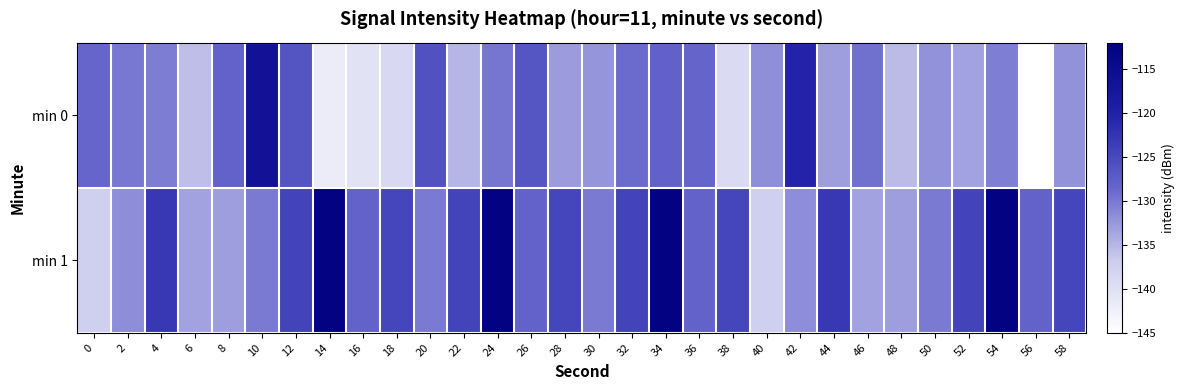

List the series in order of their peak value, lowest first.

min 0, min 1